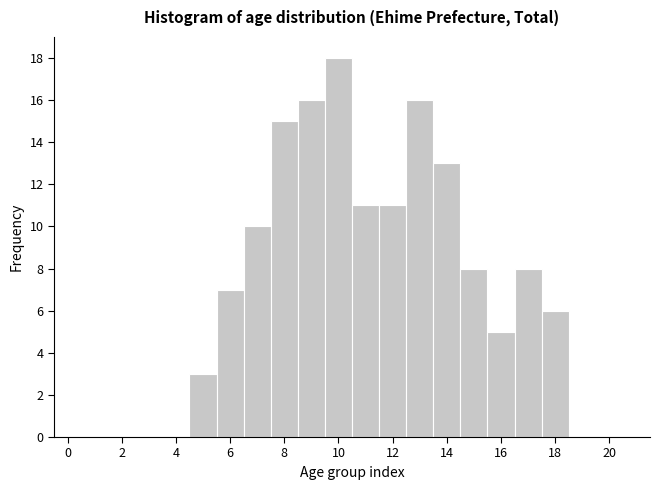

Which range on the x-axis has the tallest bar?

9.5 to 10.5